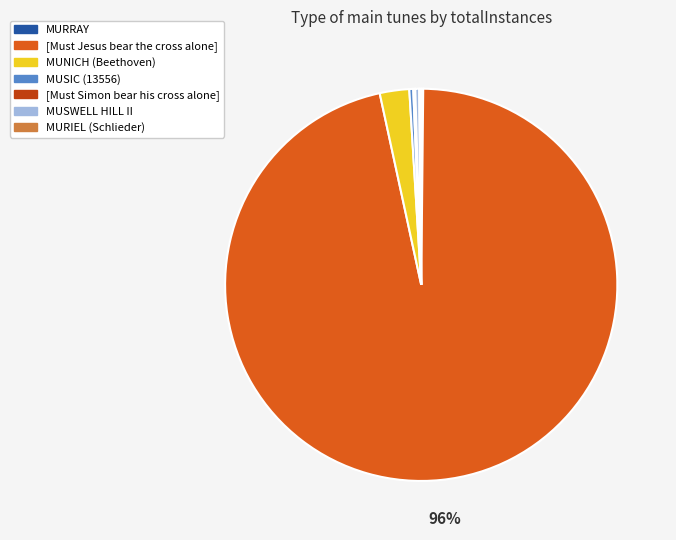

To the nearest percent, what is the average slice percentage?

14%